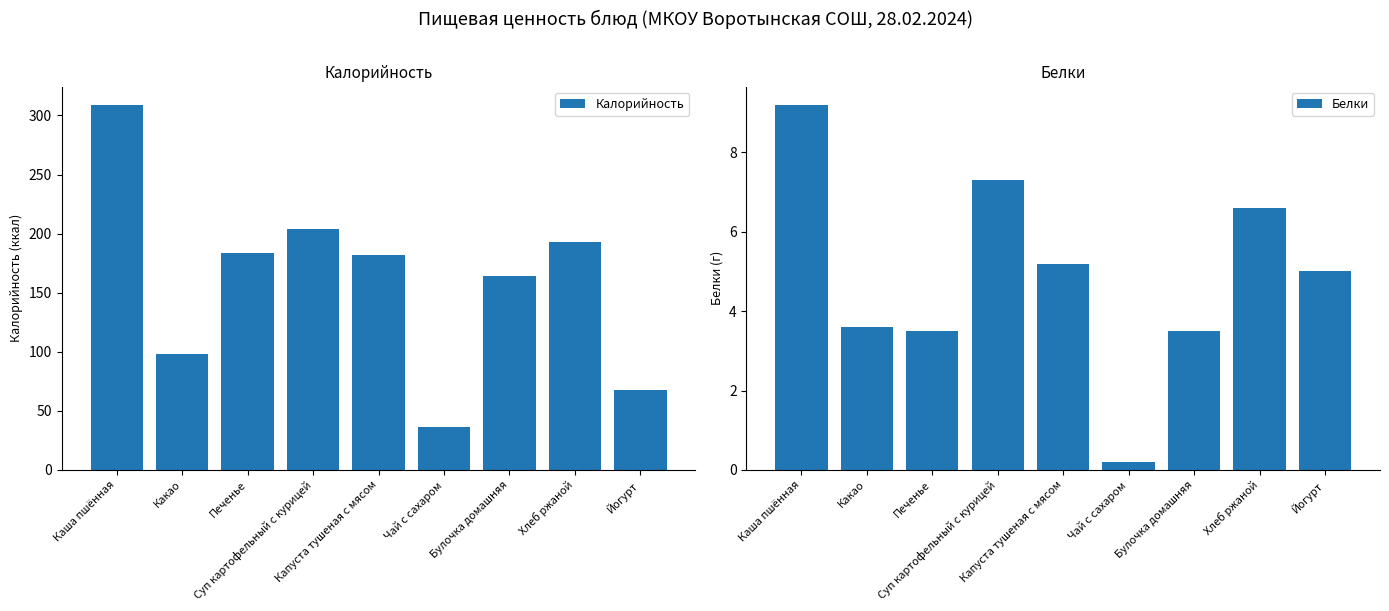

What is the maximum value shown in the chart?

309.0